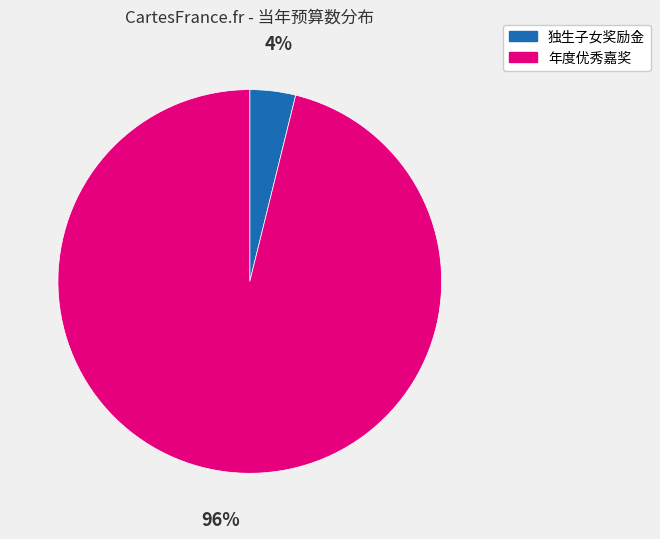

To the nearest percent, what portion does 年度优秀嘉奖 represent?

96%